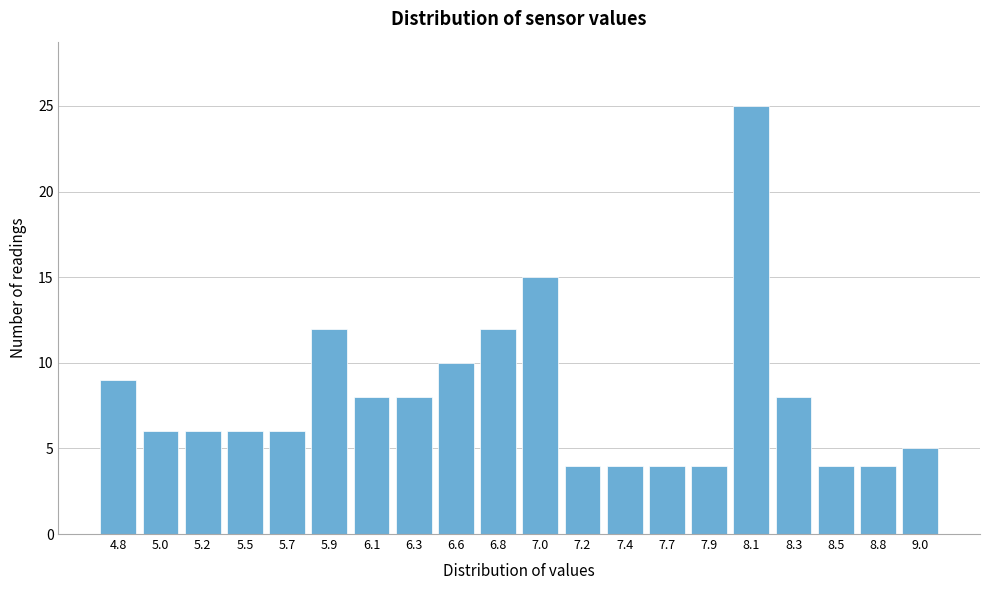

Reading left to right, what are all the values shown in this chart?

4.8=9	5.0=6	5.2=6	5.5=6	5.7=6	5.9=12	6.1=8	6.3=8	6.6=10	6.8=12	7.0=15	7.2=4	7.4=4	7.7=4	7.9=4	8.1=25	8.3=8	8.5=4	8.8=4	9.0=5